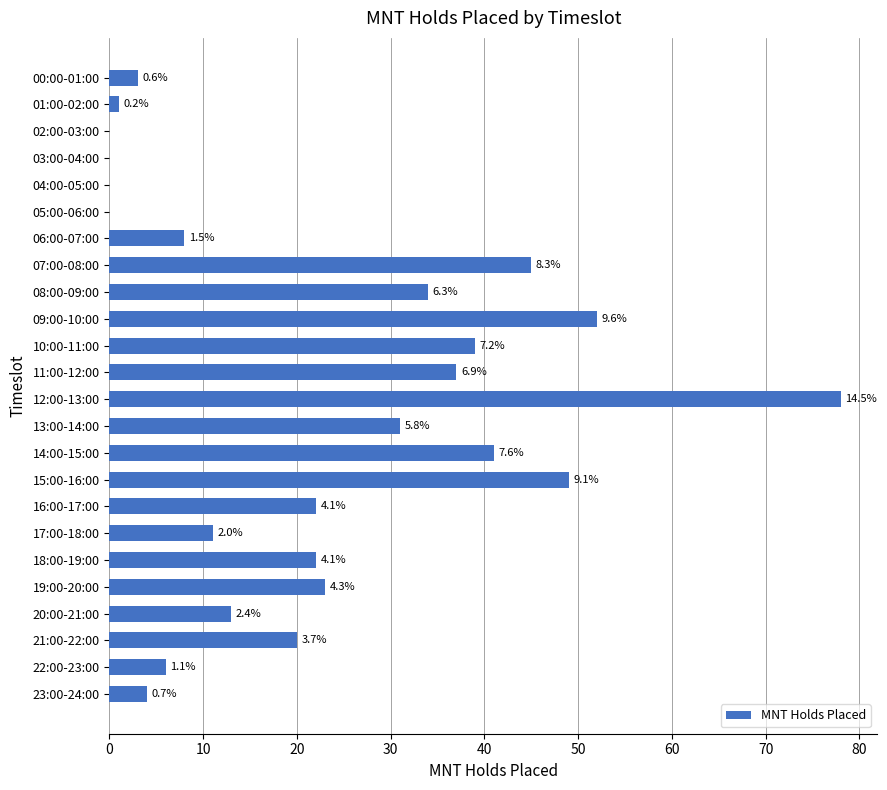

Does the chart contain stacked bars?

No